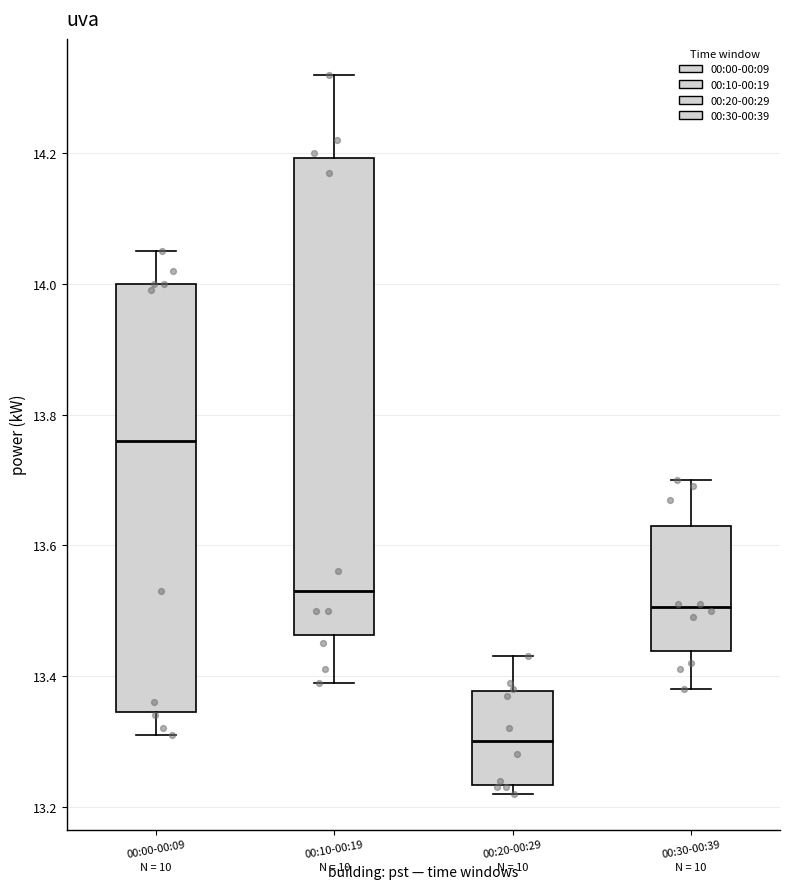

Where does the upper whisker of the box for 00:00-00:09 end on the y-axis? The values are not printed on the chart, so give them approximately, as read against the axis.

14.06